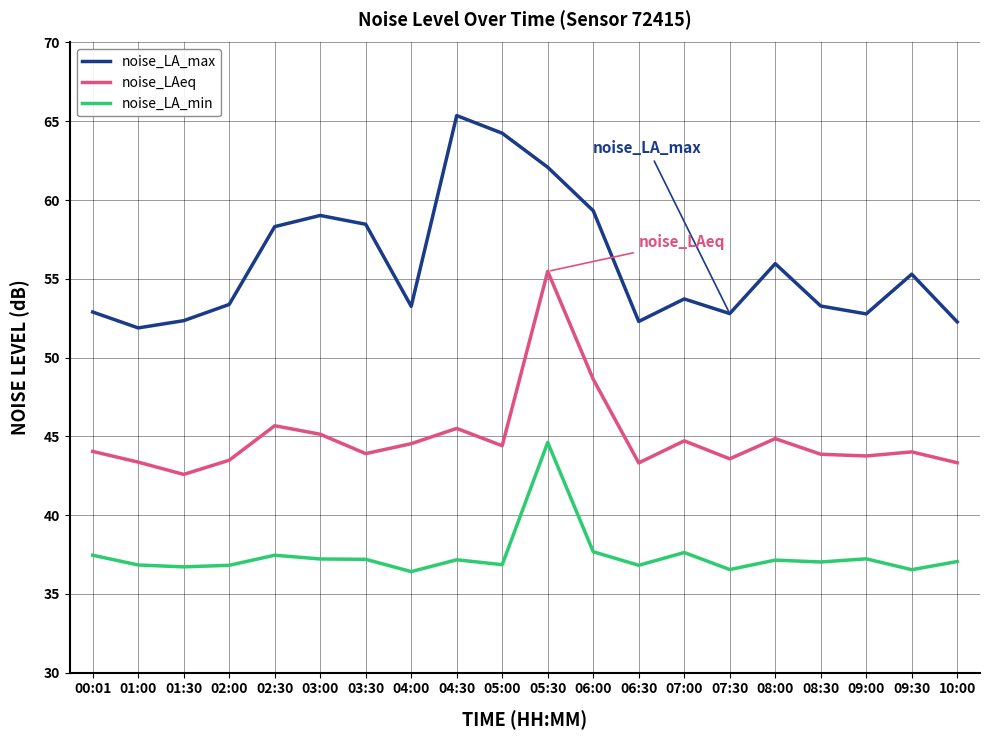

What is the average value of the noise_LA_min series?

37.4